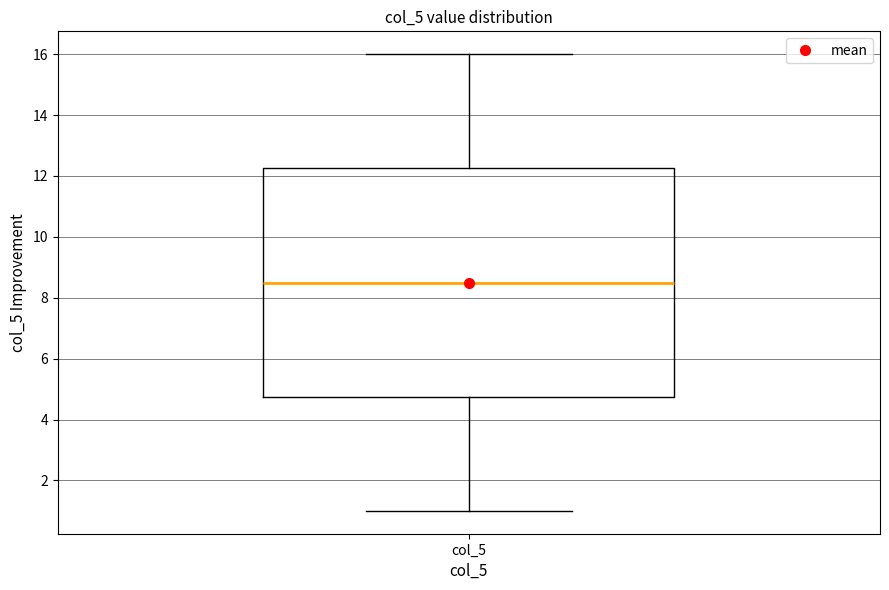

Where is the lower edge of the box for col_5 on the y-axis? The values are not printed on the chart, so give them approximately, as read against the axis.

4.8